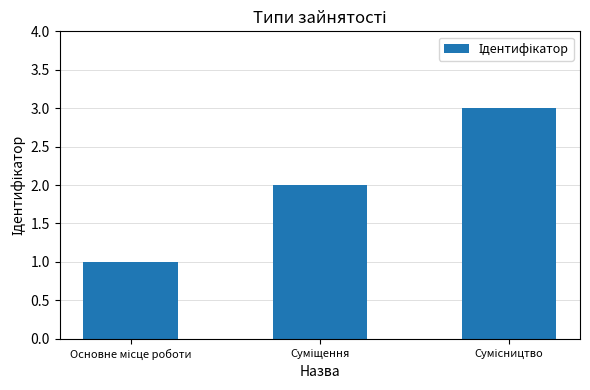

What is the sum of all values?

6